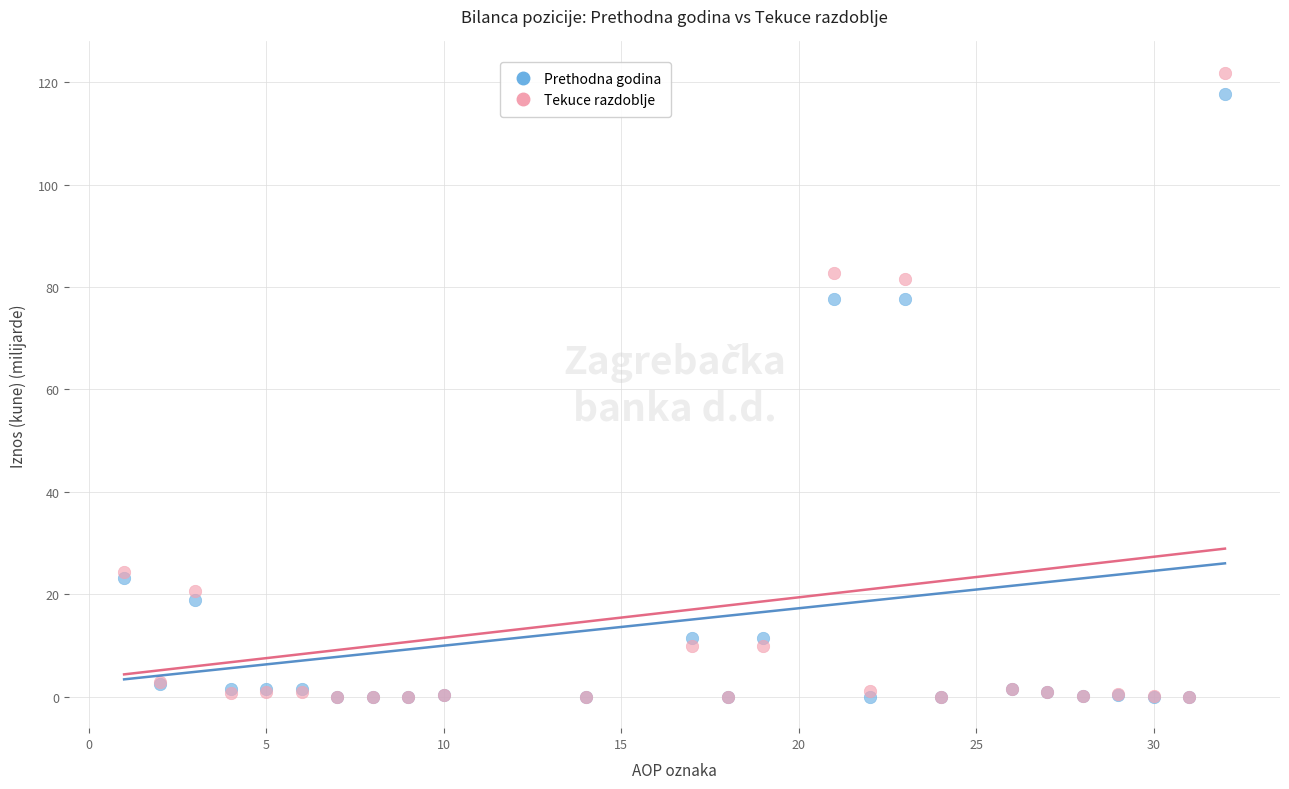

Which series has the widest spread of Y values?

Tekuce razdoblje